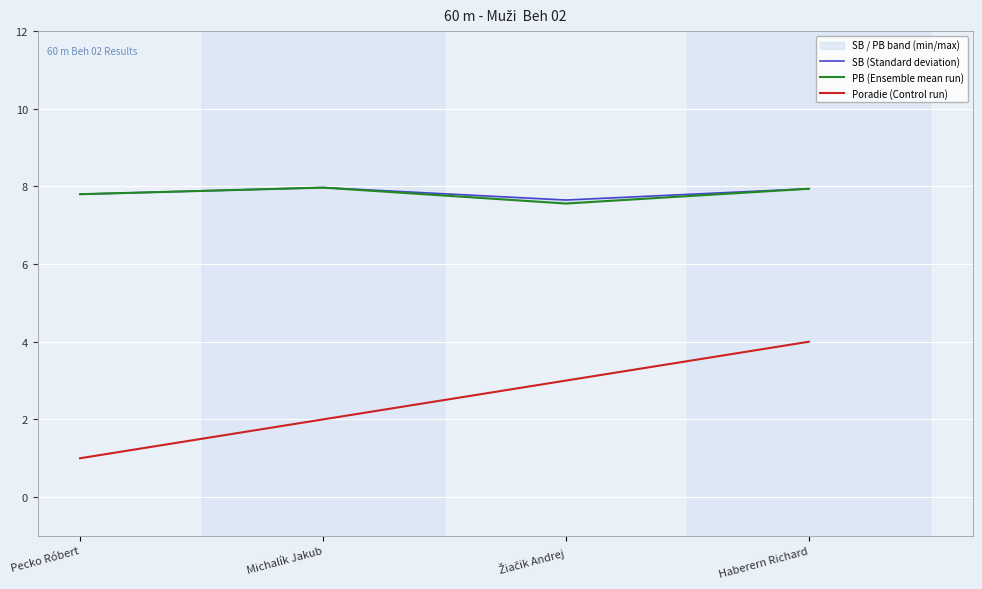

Which has a higher value, Pecko Róbert or Haberern Richard?

Haberern Richard